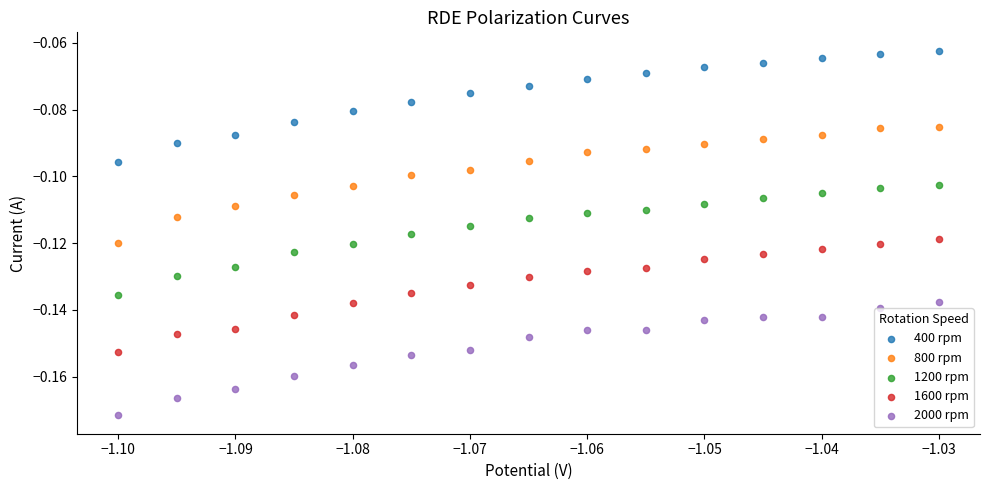

Which series reaches the minimum Y coordinate?

2000 rpm